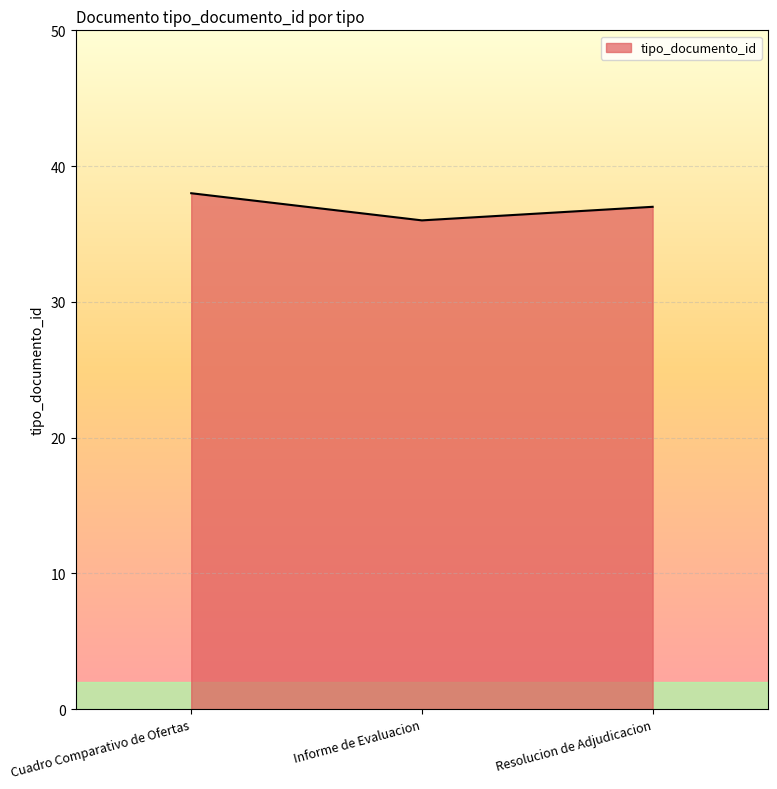

How many lines are shown in the chart?

1